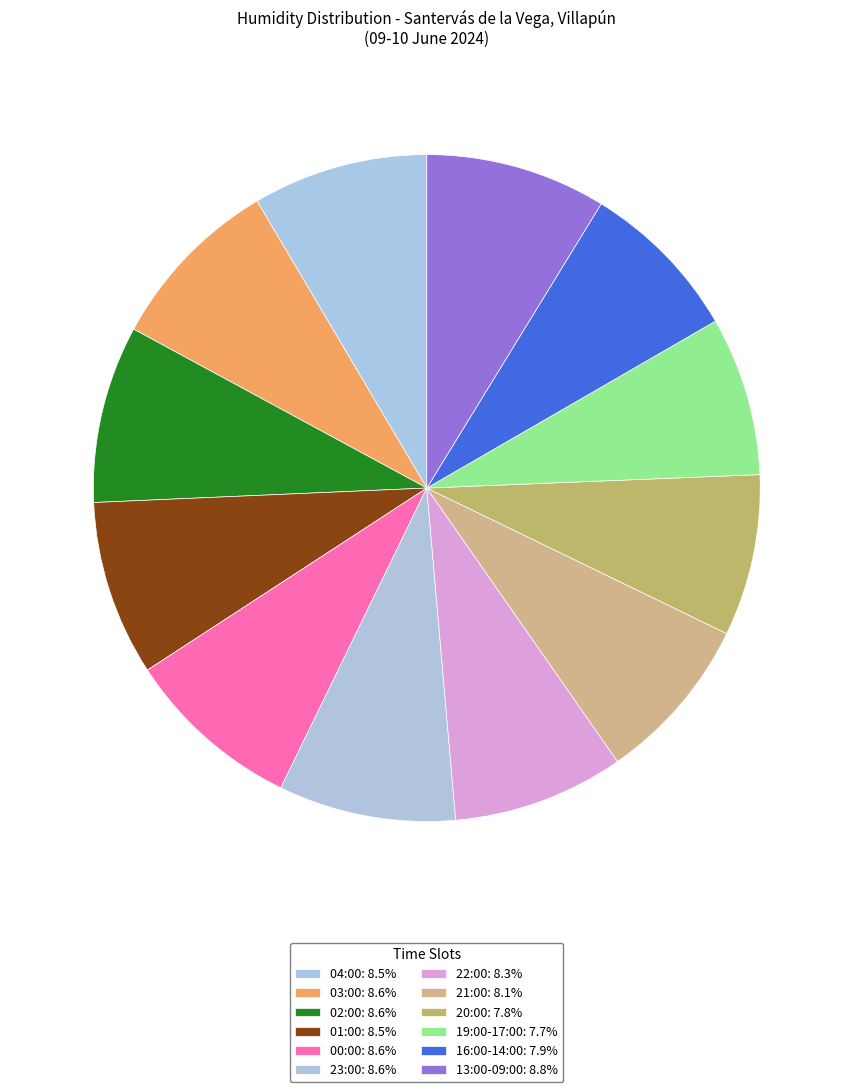

Count the number of slices in the pie.

12